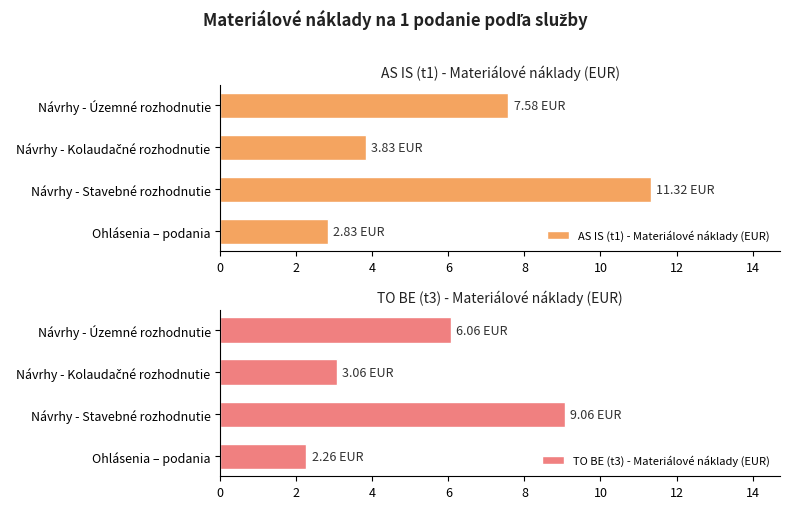

What are all the series names shown in the legend?

AS IS (t1) - Materiálové náklady (EUR), TO BE (t3) - Materiálové náklady (EUR)